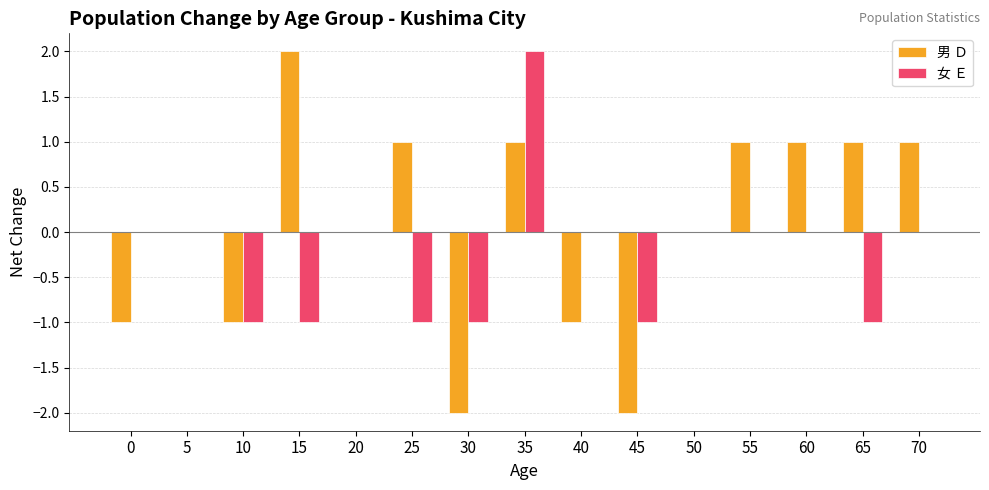

What is the sum of all 女 Ｅ values?

-4